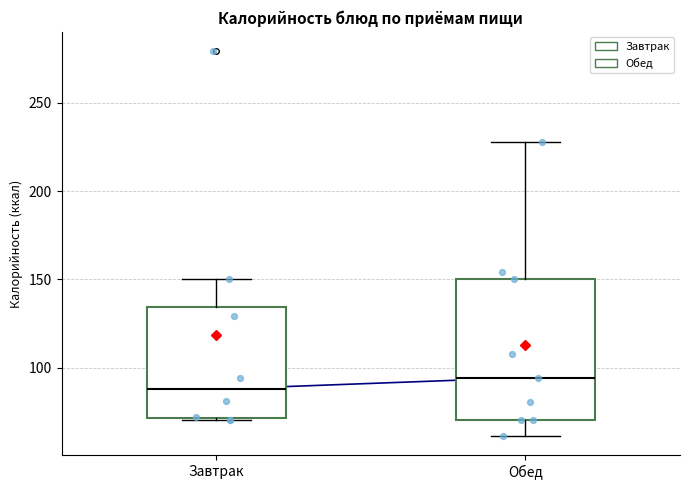

Which box has the highest median line?

Обед